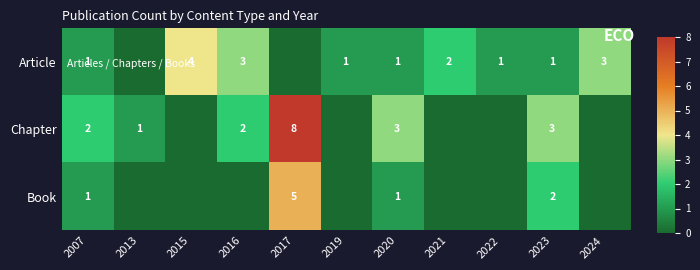

Is the value of Book at 2017 greater than the value of Chapter at 2007?

Yes